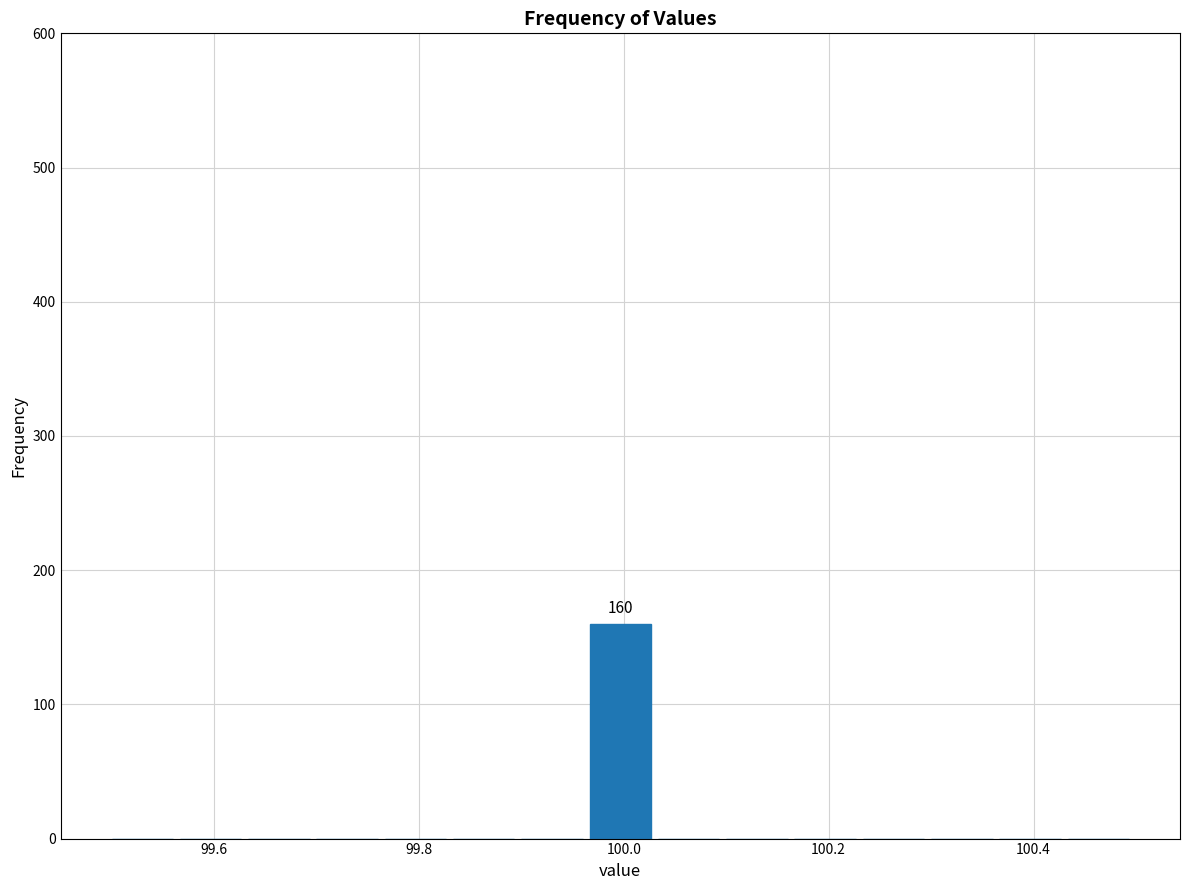

Read against the x-axis, roughly where is the centre of the tallest bar?

100.00